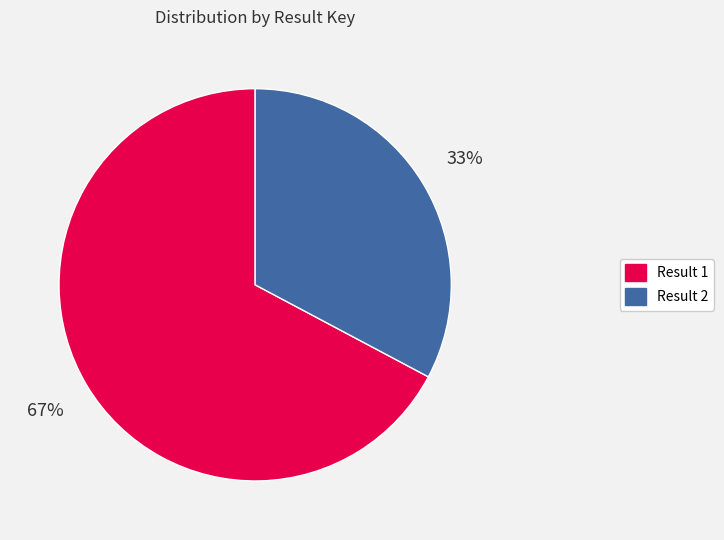

The Result 1 slice represents 73% of the pie. True or false?

False